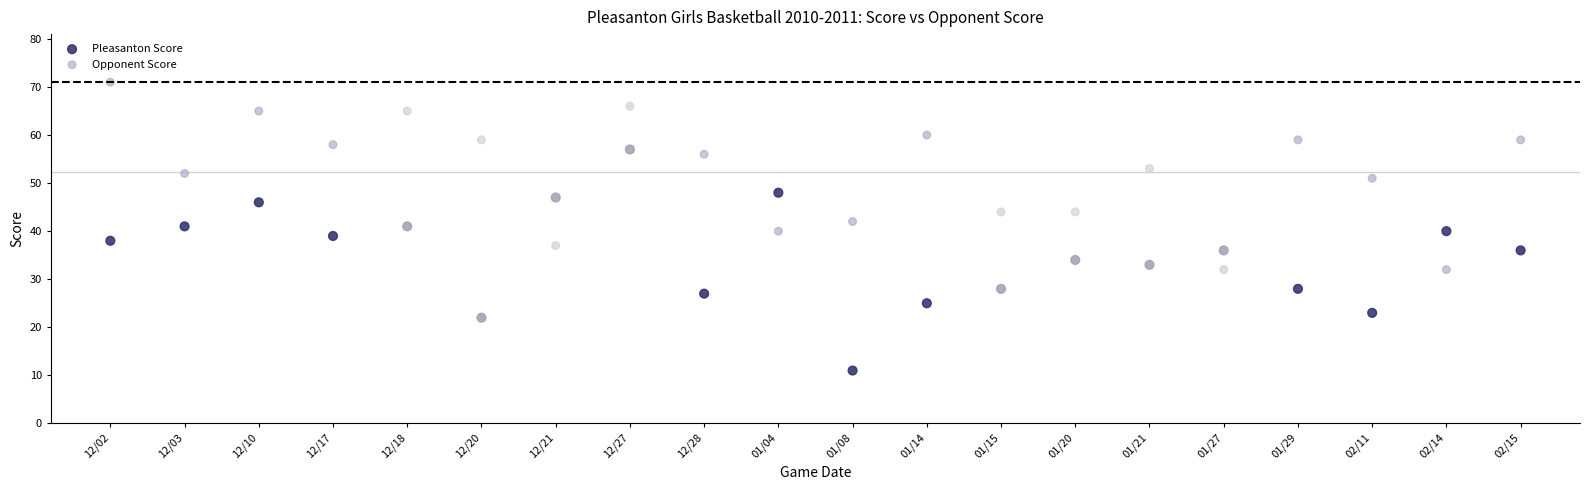

Which series reaches the maximum Y coordinate?

Opponent Score